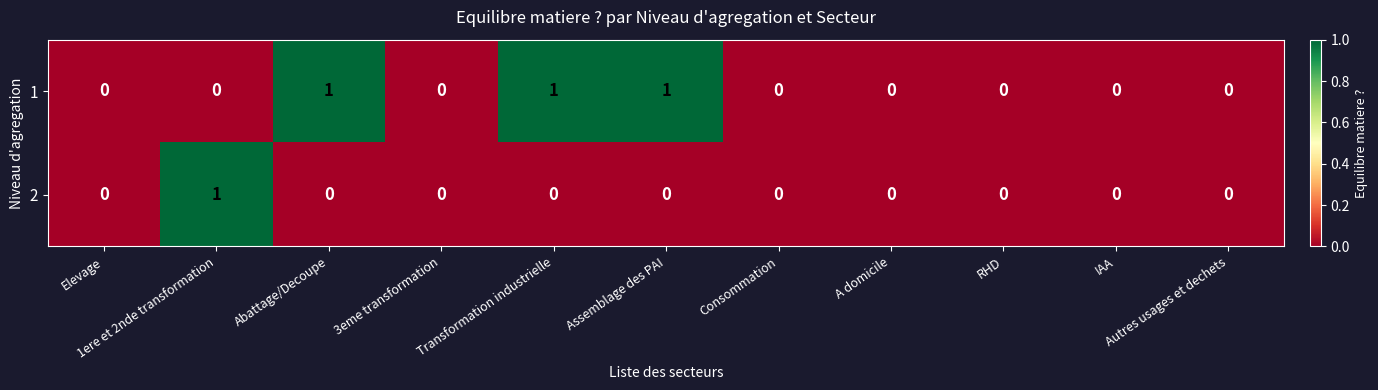

How many 2 values are between 0 and 1?

11